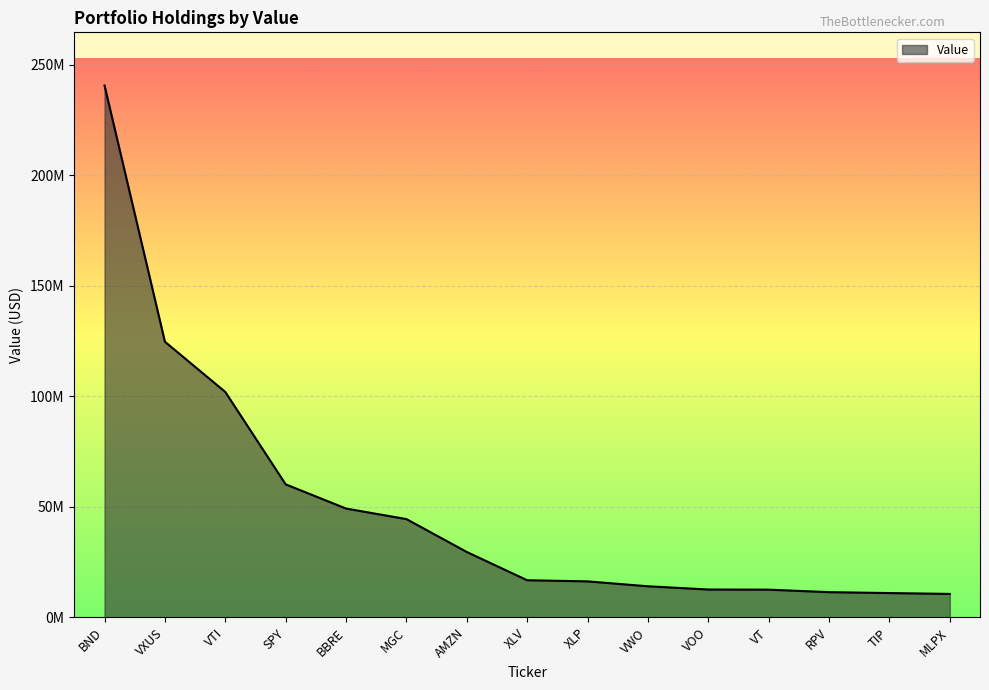

Does the chart have visible grid lines?

Yes